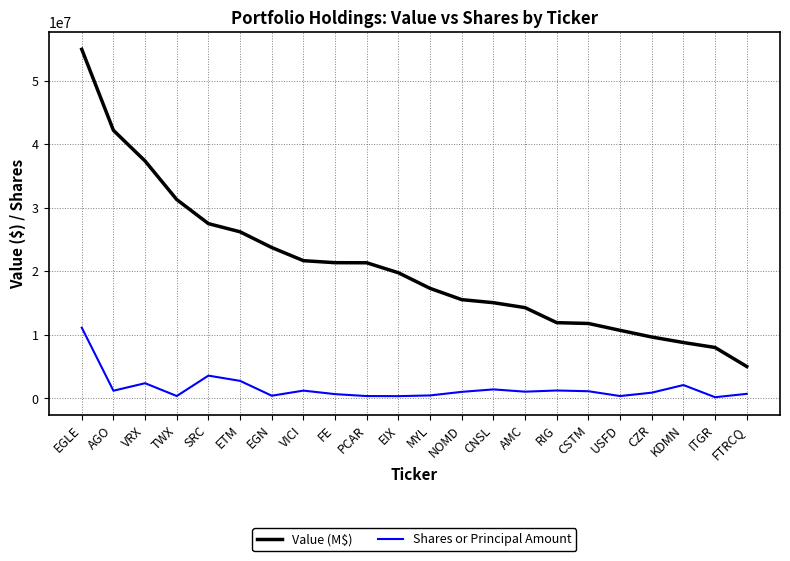

How many lines are shown in the chart?

2